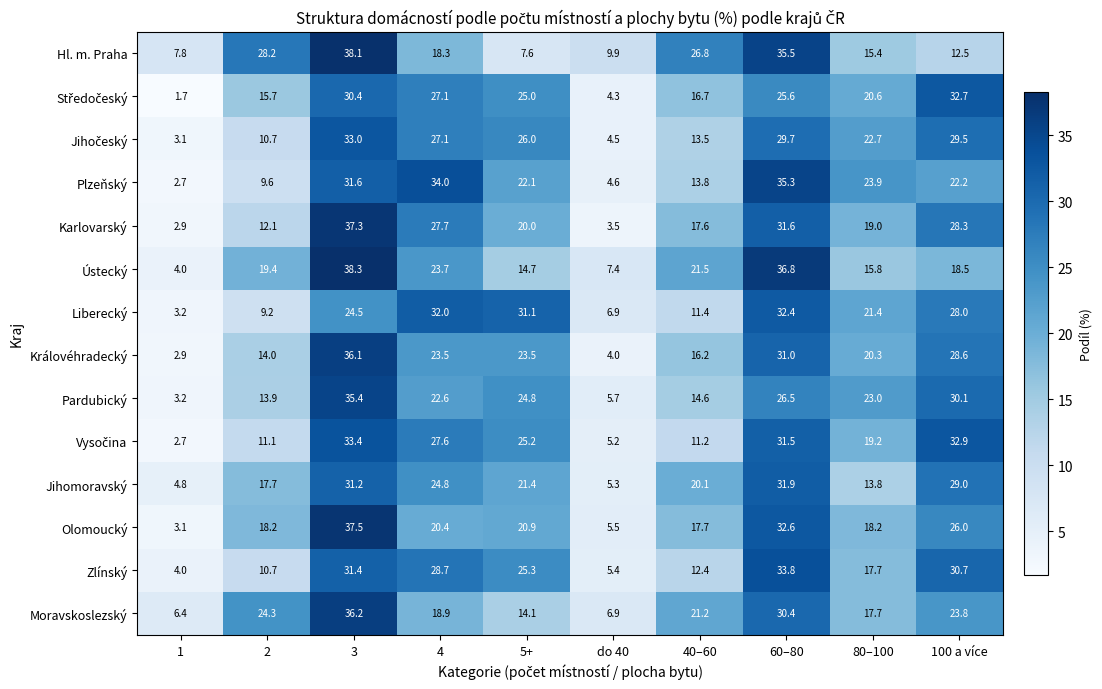

What is the minimum value shown in the chart?

1.7